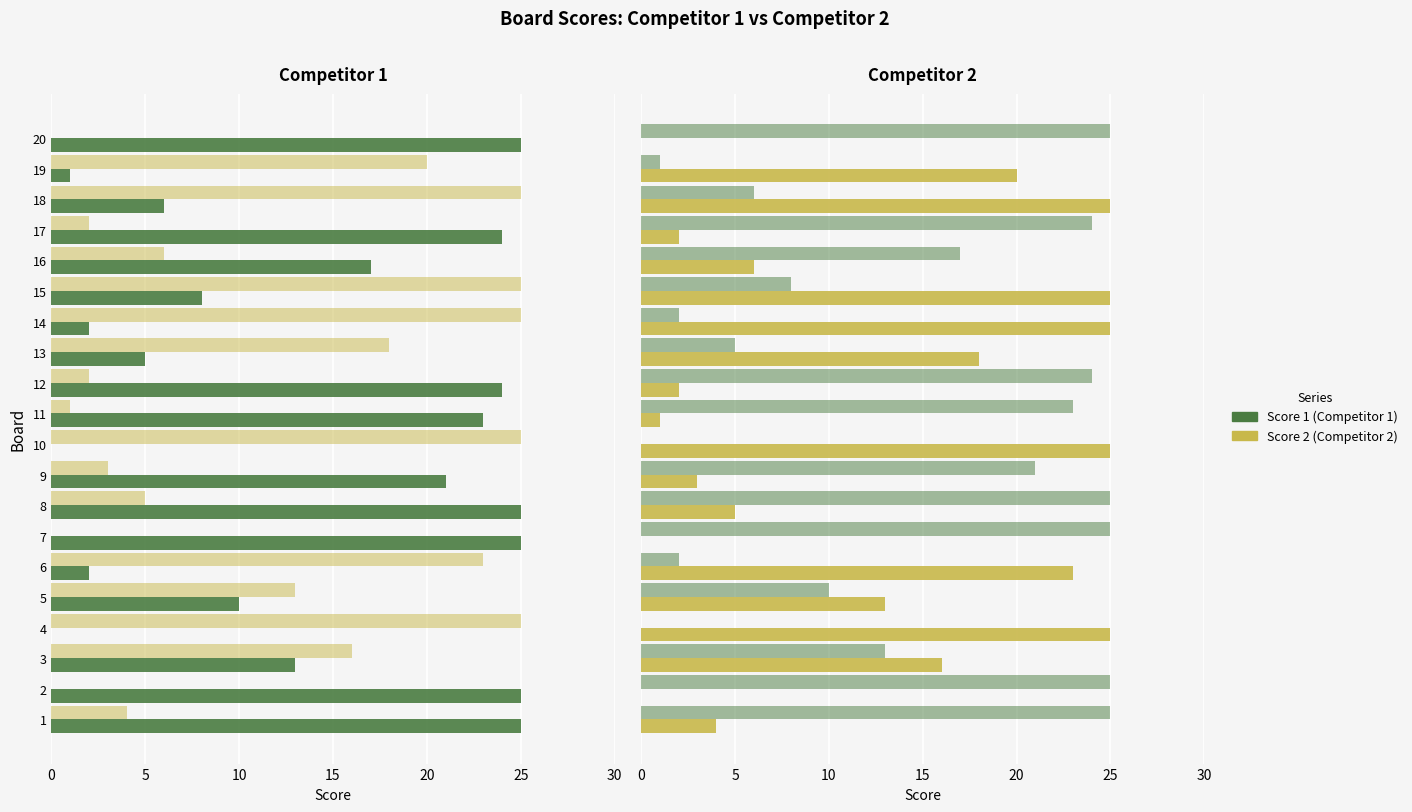

What is the value of the Competitor 1 bar at the 1st from the left?

25